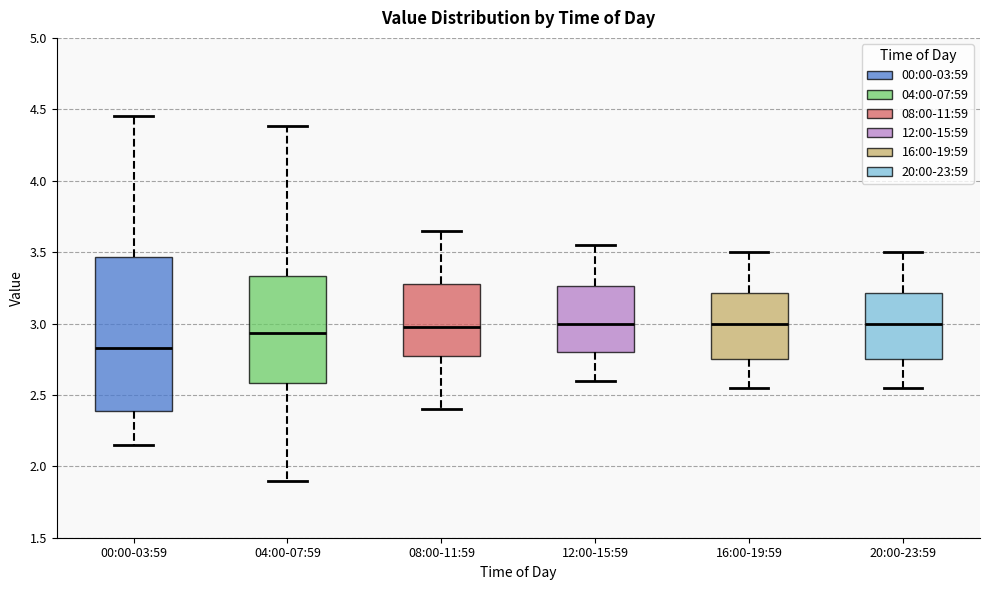

Where does the lower whisker of the box for 00:00-03:59 end on the y-axis? The values are not printed on the chart, so give them approximately, as read against the axis.

2.15